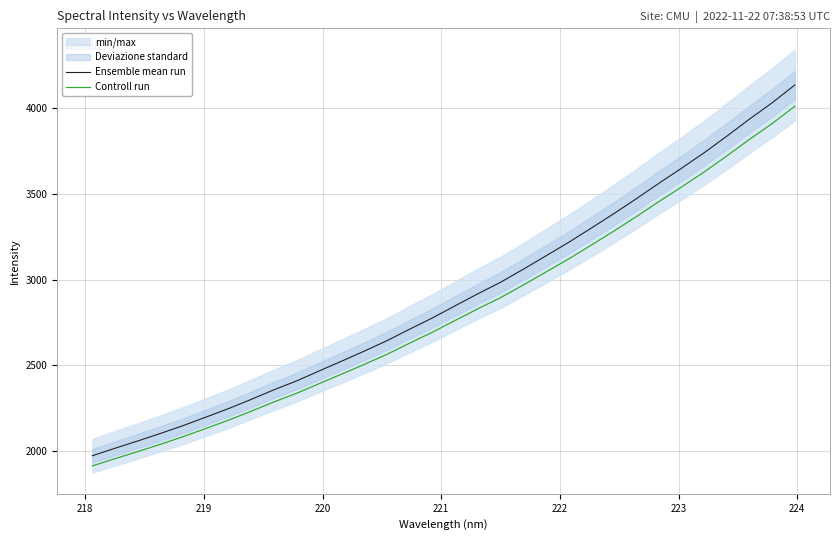

List the series in order of their overall mean, highest first.

Ensemble mean run, Controll run